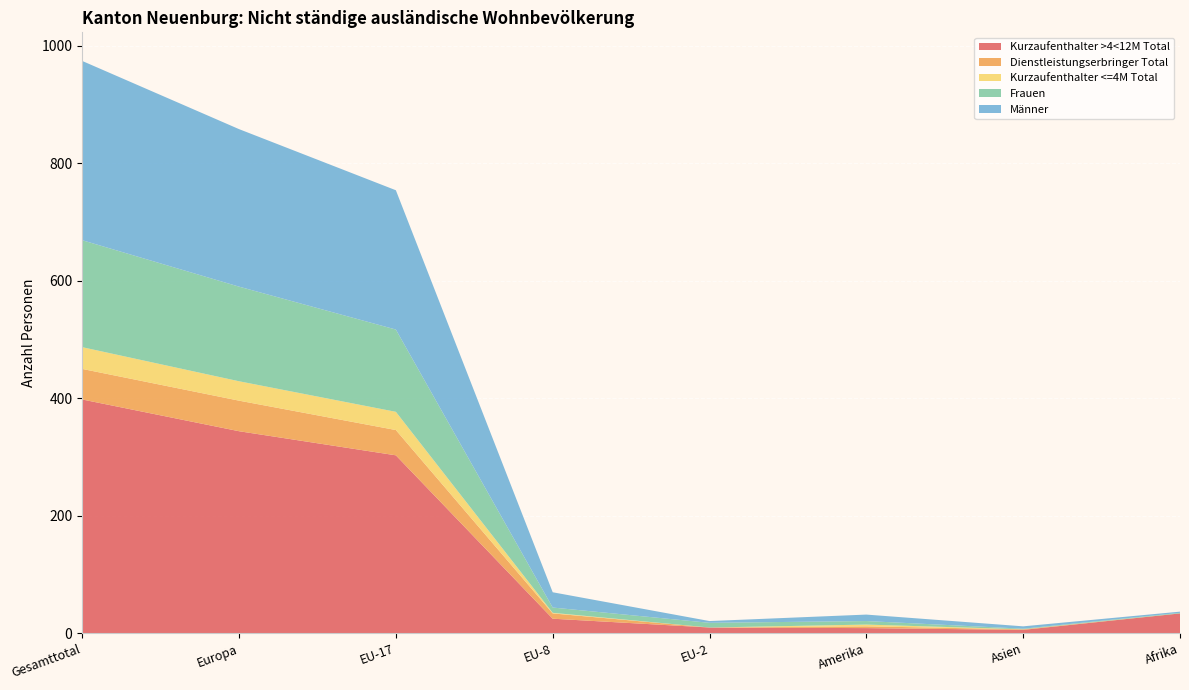

Reading left to right, list all the values displayed in this chart.

Kurzaufenthalter >4<12M Total: 398	344	303	25	10	9	6	34
Dienstleistungserbringer Total: 52	52	43	9	0	3	1	0
Kurzaufenthalter <=4M Total: 37	33	31	1	0	3	0	0
Frauen: 182	161	140	9	8	6	1	1
Männer: 305	268	237	26	3	11	4	2